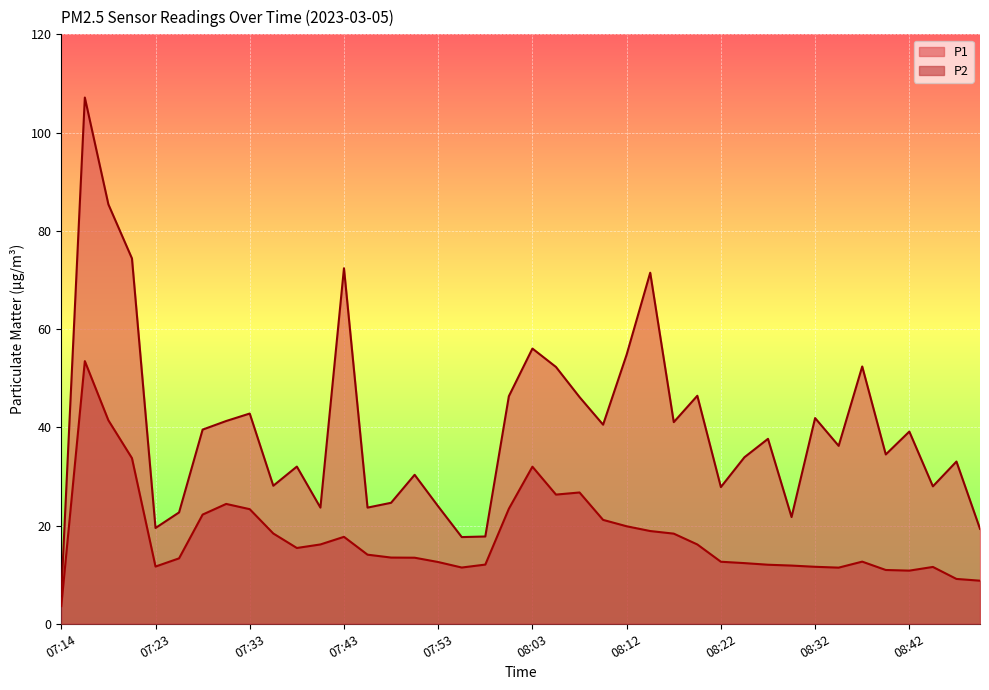

Count the number of categories in the chart.

40